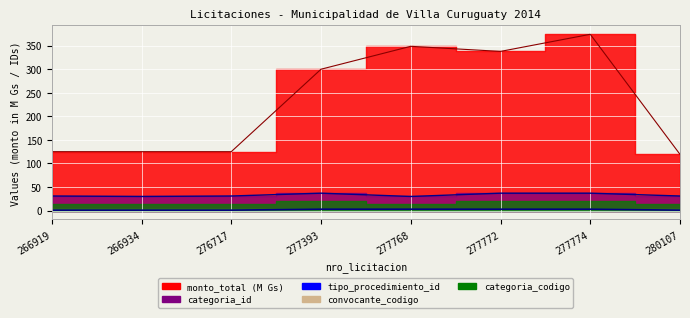

Which category has the highest value in the tipo_procedimiento_id series?

277393